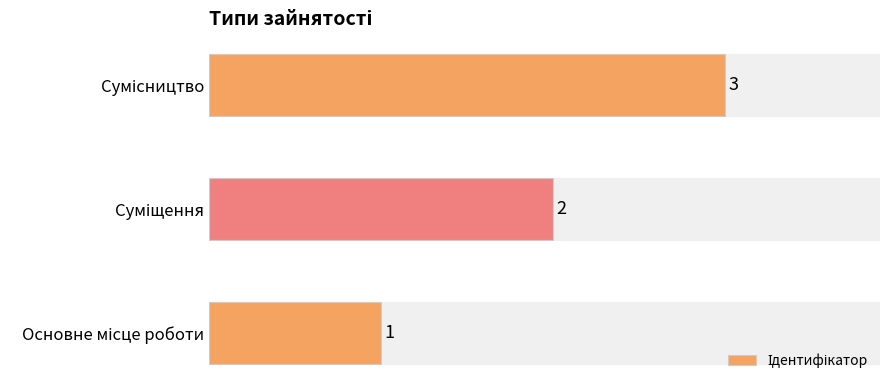

Count the values in the range 1 to 3.

3